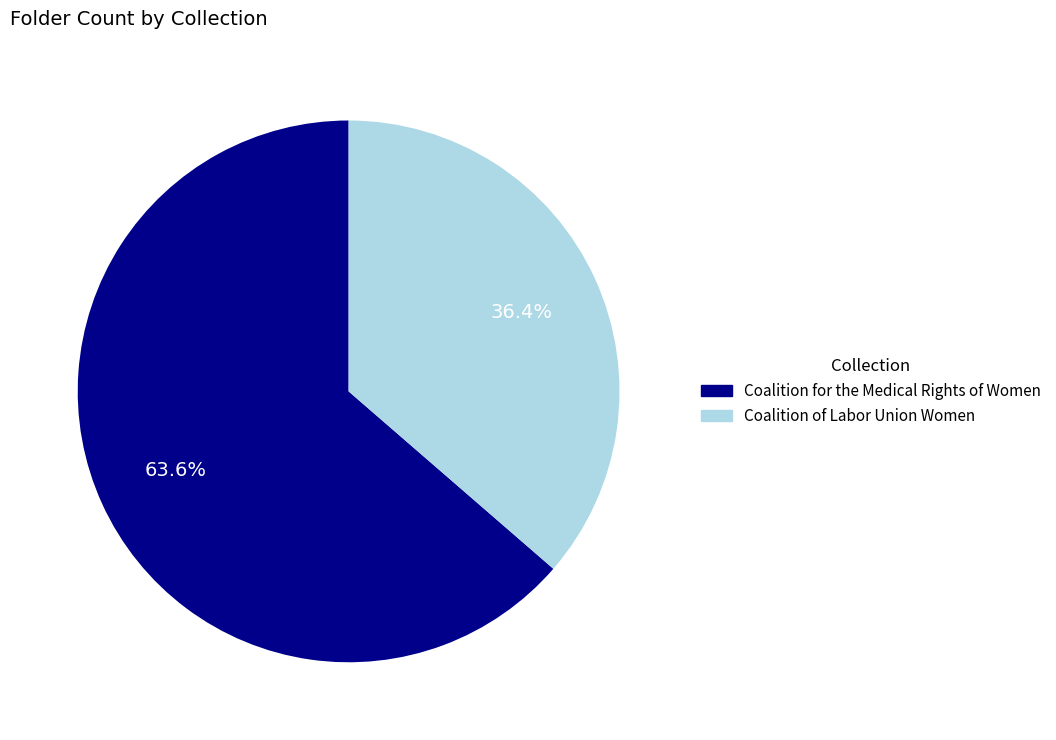

True or false: Coalition of Labor Union Women accounts for 23% of the total.

False